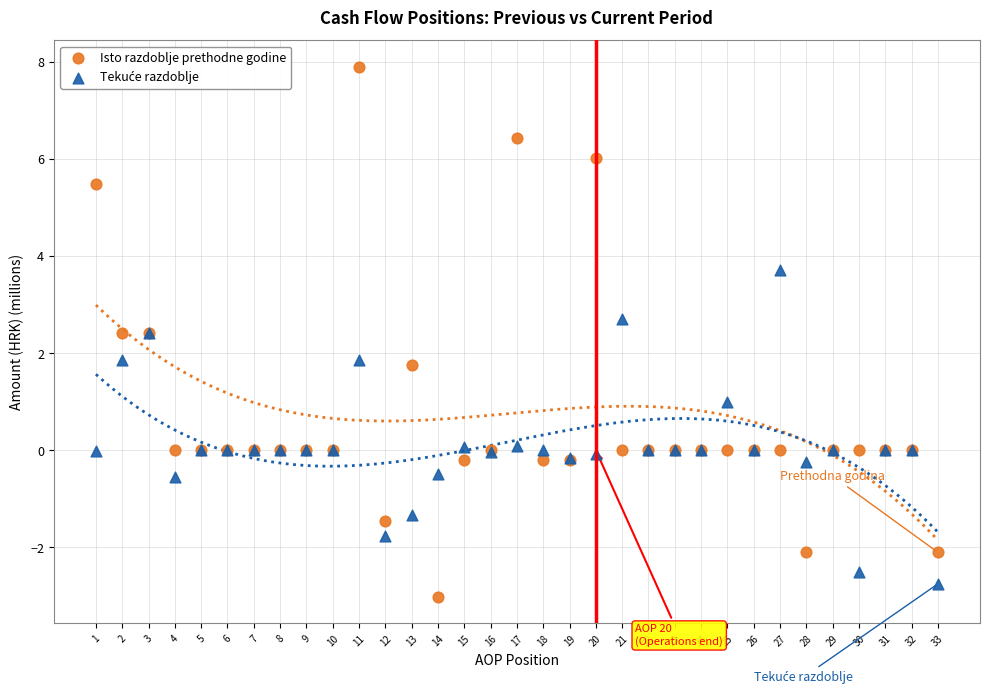

Which series contains the highest Y value?

Isto razdoblje prethodne godine